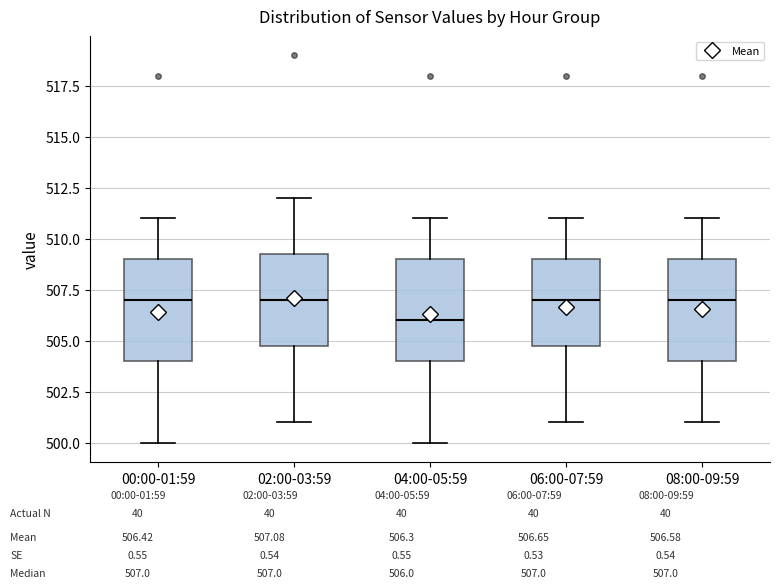

Which box's median line is the lowest?

04:00-05:59